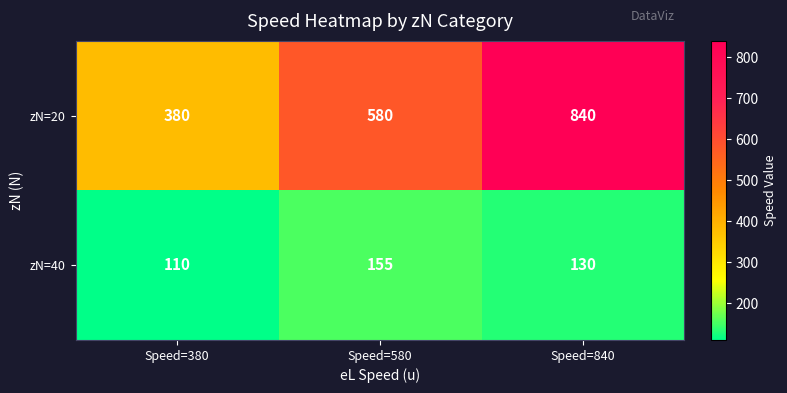

At which category is the sum across all series the highest?

Speed=840